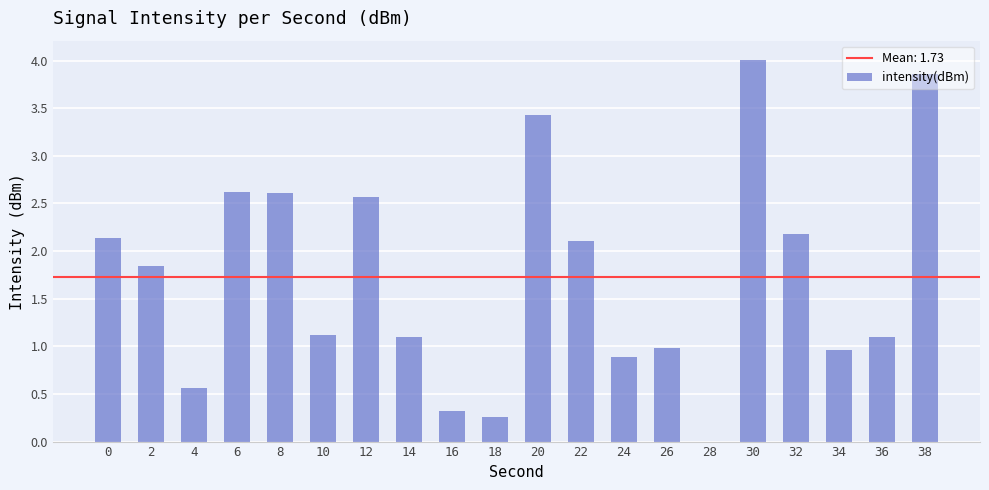

How many categories are shown in the chart?

20